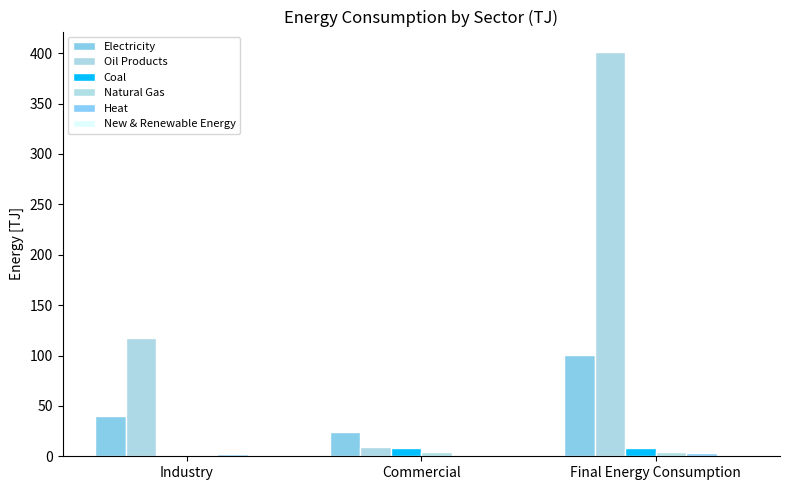

Reading left to right, extract all data points from this chart.

Electricity: 39.5	24.5	100.2
Oil Products: 117.3	9.1	401.4
Coal: 0.8	7.8	8.6
Natural Gas: 0.4	4.1	4.5
Heat: 2.6	0.6	3.7
New & Renewable Energy: 0.0	0.0	0.0